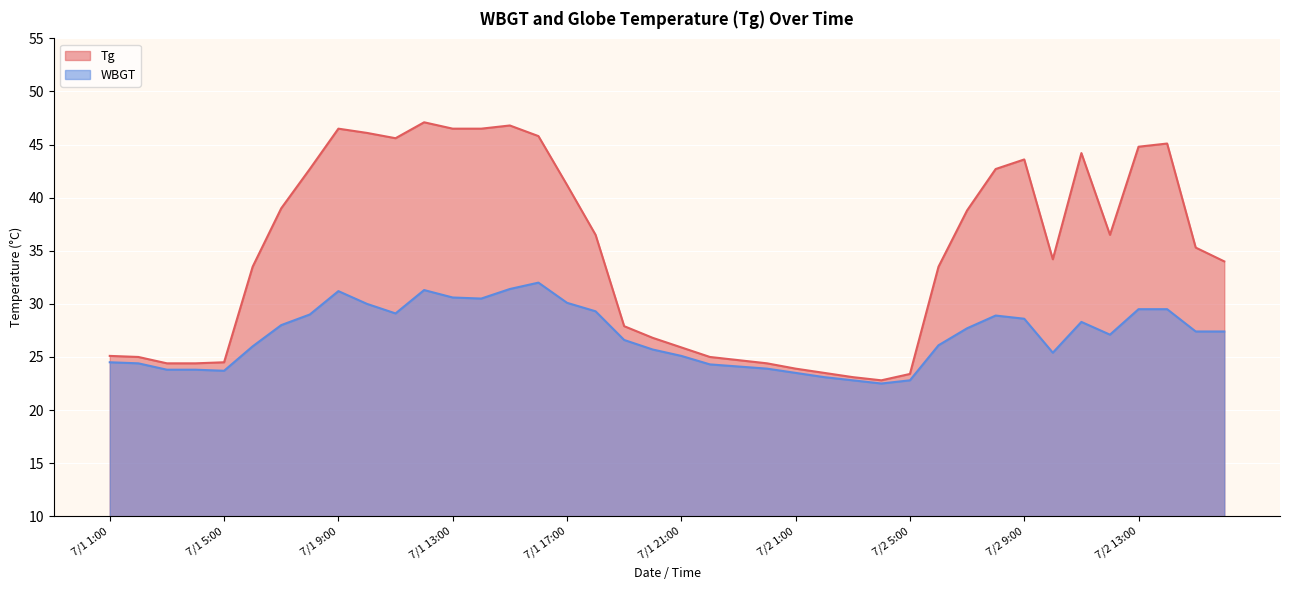

True or false: Tg and WBGT intersect in this chart.

False